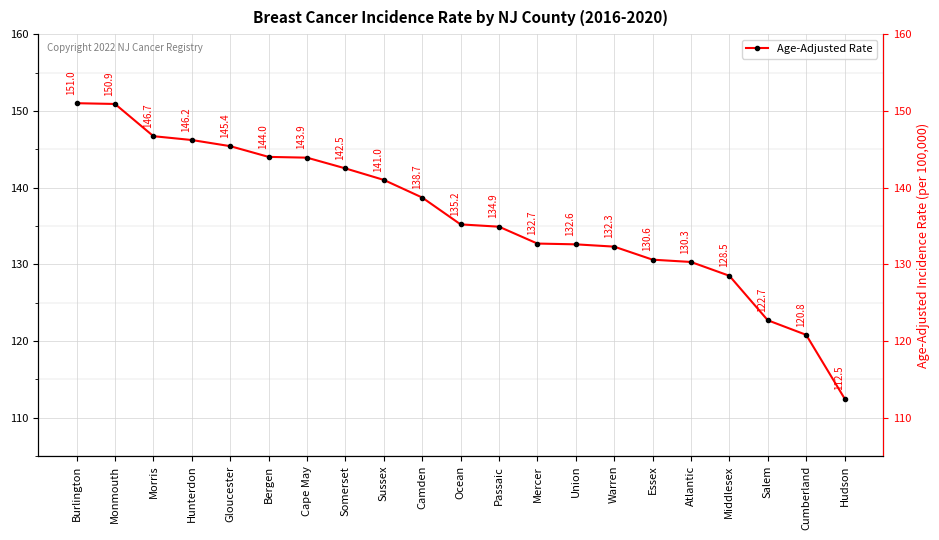

How many lines are shown in the chart?

1